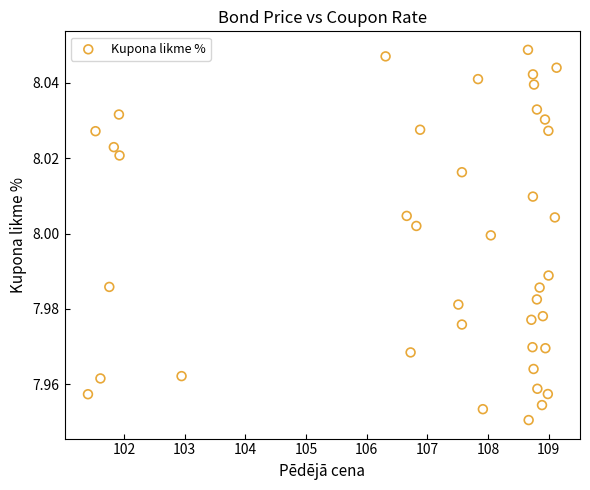

What is the range of X values (max minus min)?

7.7